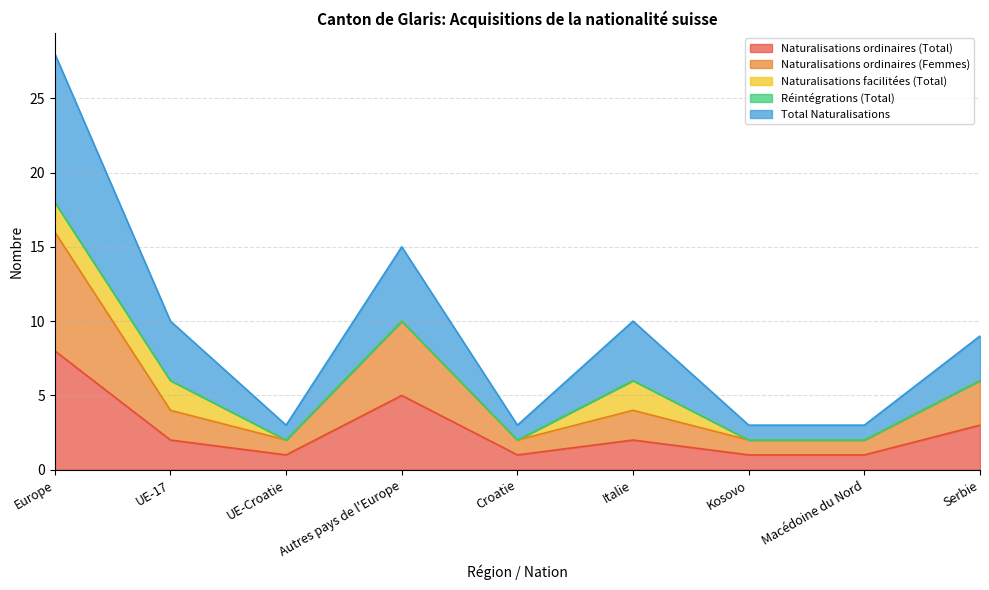

What is the value of the Total Naturalisations point at the 2nd from the left?

10